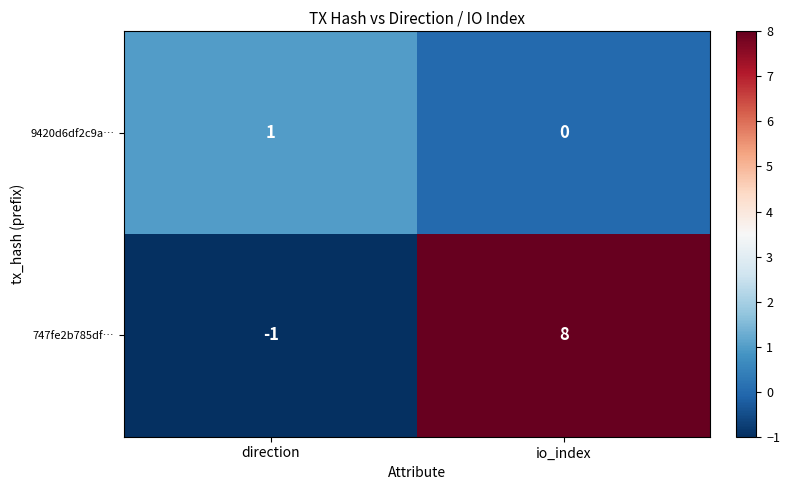

Which category has the highest value across all series?

io_index